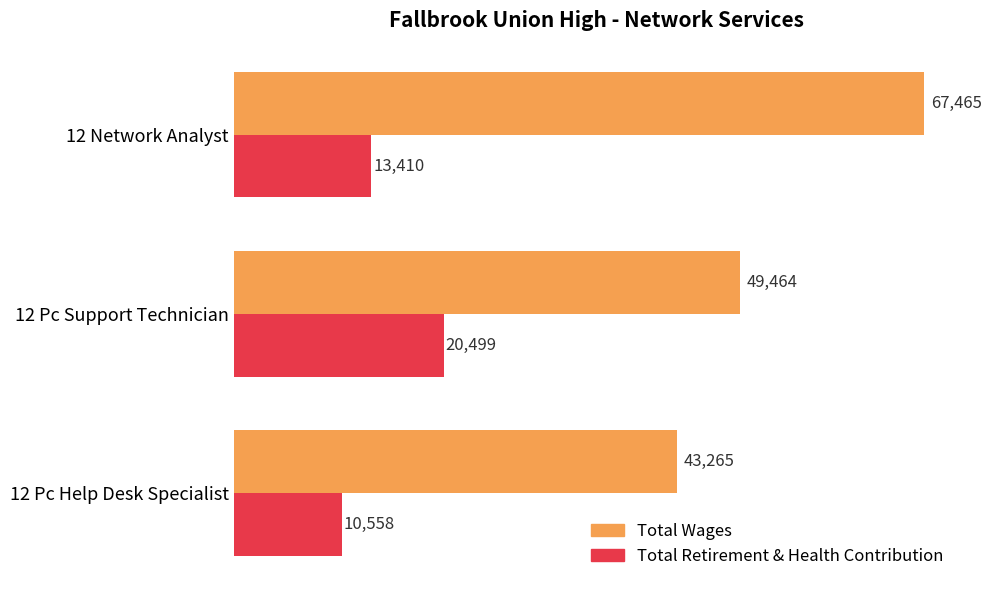

Is it true that Total Retirement & Health Contribution equals 20499 at 12 Pc Support Technician?

True